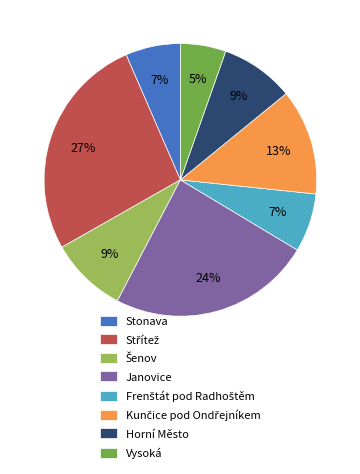

How many segments does this pie chart have?

8